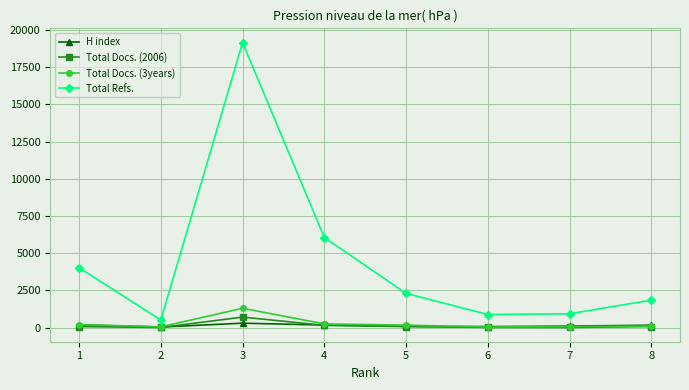

True or false: Total Docs. (3years) and Total Refs. cross at least once.

False